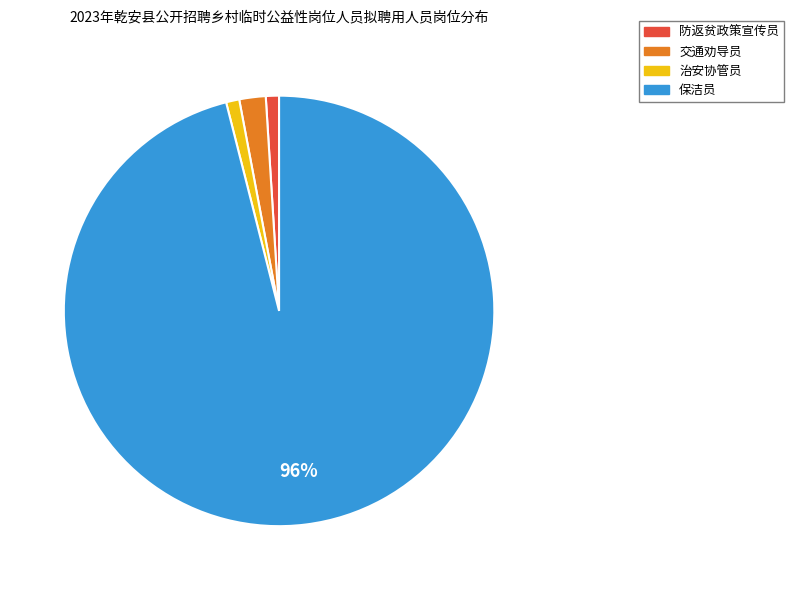

Does 防返贫政策宣传员 represent more than half of the total?

No